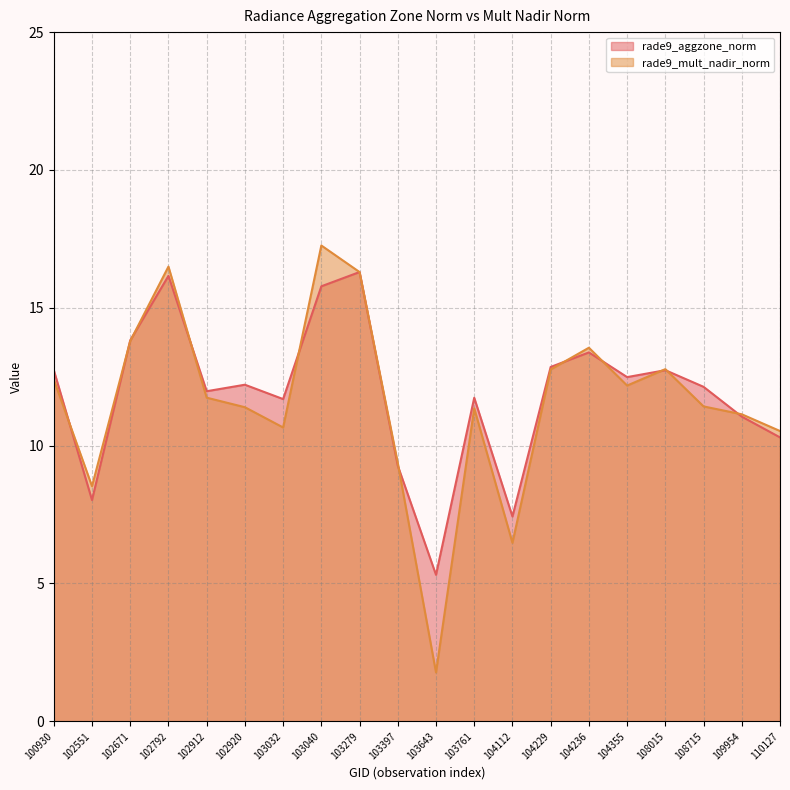

Reading left to right, transcribe all the data shown in this chart.

rade9_aggzone_norm: 100930=12.7	102551=8.0	102671=13.8	102792=16.2	102912=12.0	102920=12.2	103032=11.7	103040=15.8	103279=16.3	103397=9.3	103643=5.3	103761=11.7	104112=7.4	104229=12.9	104236=13.4	104355=12.5	108015=12.7	108715=12.1	109954=11.1	110127=10.3
rade9_mult_nadir_norm: 100930=12.4	102551=8.5	102671=13.8	102792=16.5	102912=11.7	102920=11.4	103032=10.7	103040=17.3	103279=16.3	103397=9.4	103643=1.8	103761=11.4	104112=6.5	104229=12.8	104236=13.6	104355=12.2	108015=12.8	108715=11.4	109954=11.1	110127=10.5